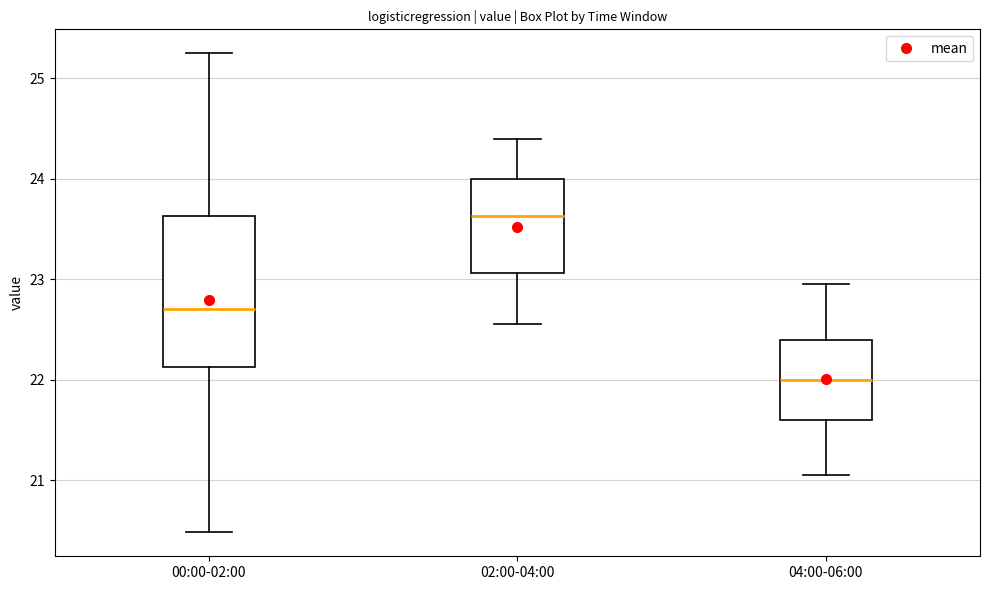

Which box has the lowest median line?

04:00-06:00